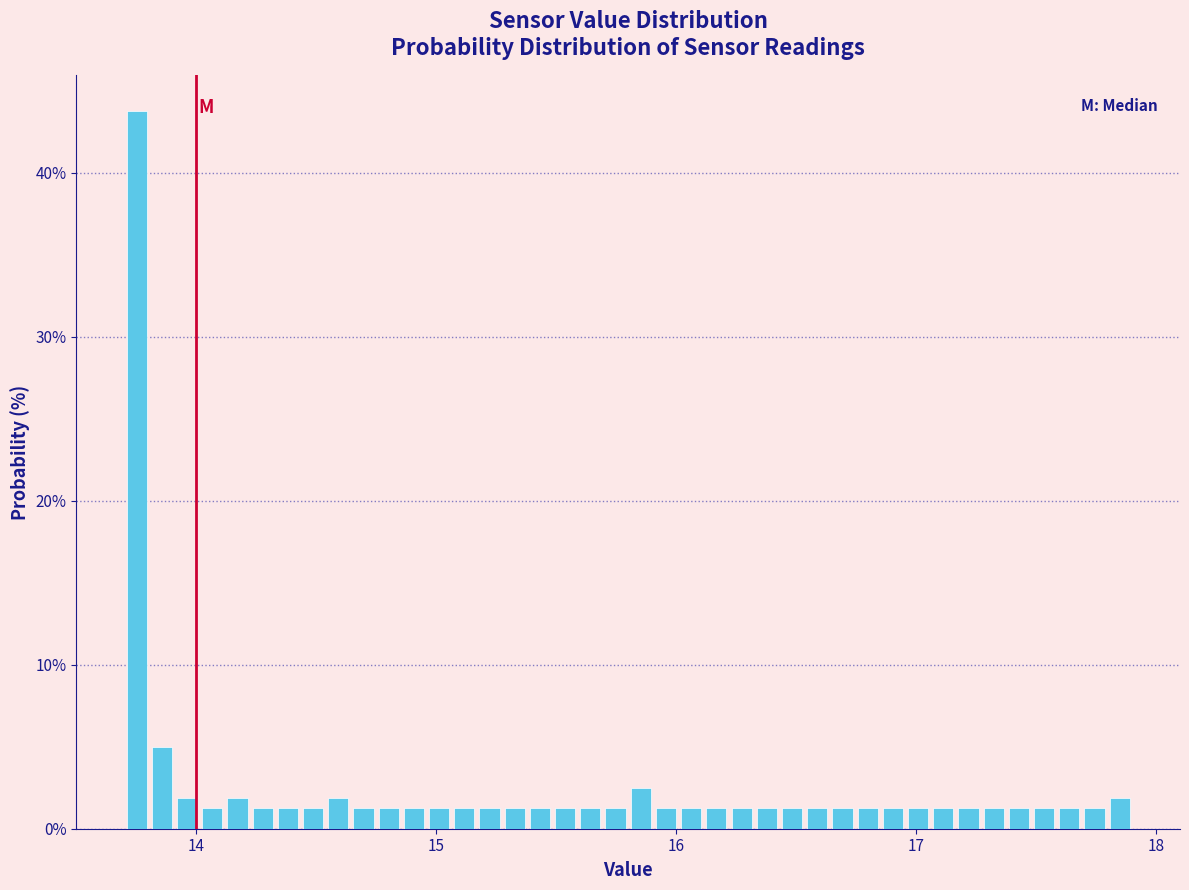

Around what value on the x-axis is the tallest bar? Give the approximate position of its centre, as read against the axis.

13.8